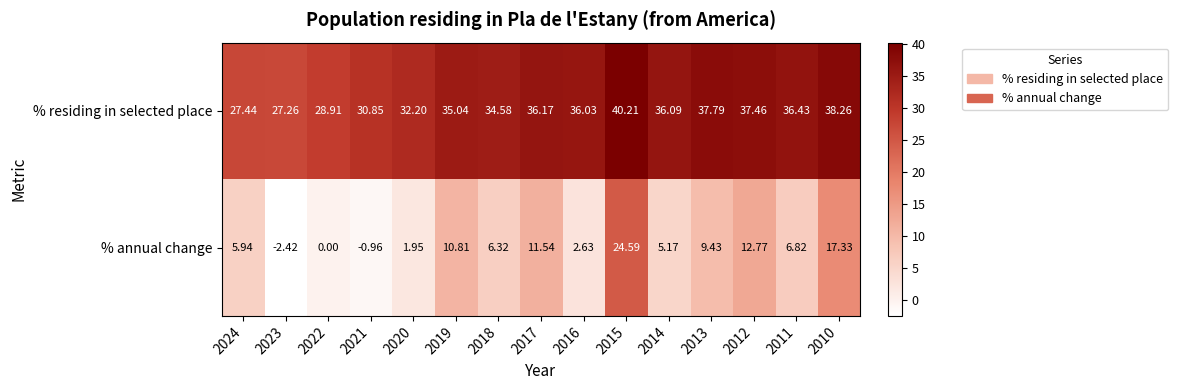

How many distinct data groups are displayed?

2